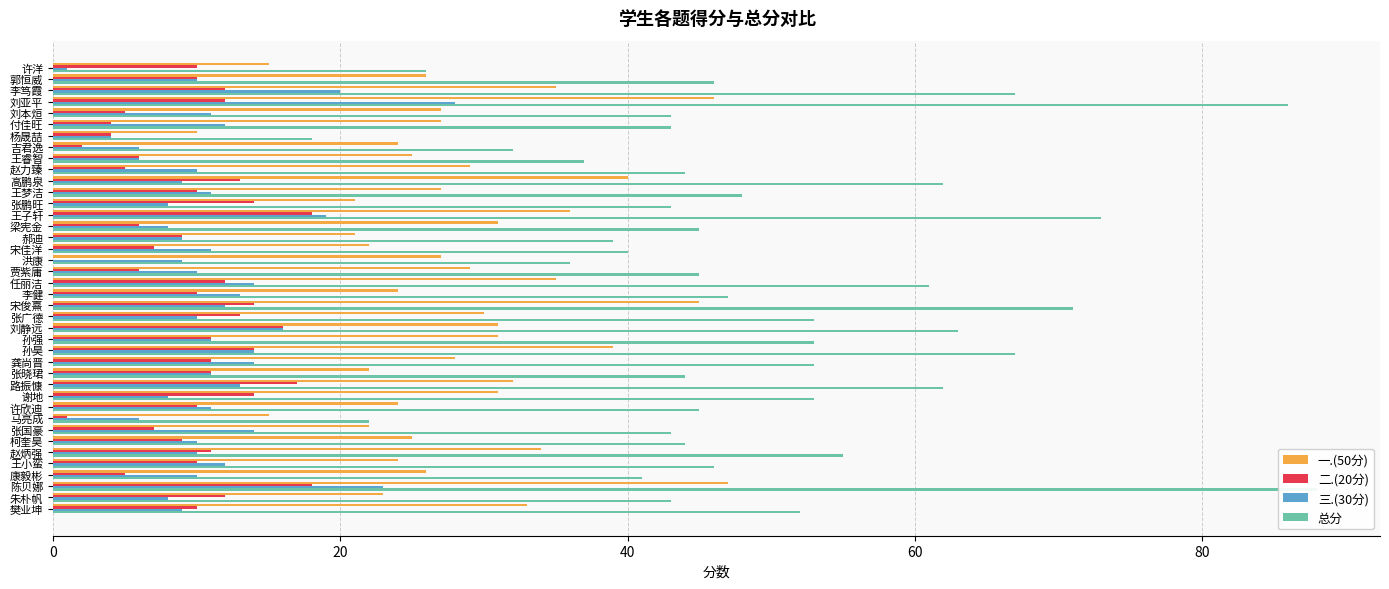

Reading right to left, extract all data points from this chart.

一.(50分): 33	23	47	26	24	34	25	22	15	24	31	32	22	28	39	31	31	30	45	24	35	29	27	22	21	31	36	21	27	40	29	25	24	10	27	27	46	35	26	15
二.(20分): 10	12	18	5	10	11	9	7	1	10	14	17	11	11	14	11	16	13	14	10	12	6	0	7	9	6	18	14	10	13	5	6	2	4	4	5	12	12	10	10
三.(30分): 9	8	23	10	12	10	10	14	6	11	8	13	11	14	14	11	16	10	12	13	14	10	9	11	9	8	19	8	11	9	10	6	6	4	12	11	28	20	10	1
总分: 52	43	88	41	46	55	44	43	22	45	53	62	44	53	67	53	63	53	71	47	61	45	36	40	39	45	73	43	48	62	44	37	32	18	43	43	86	67	46	26